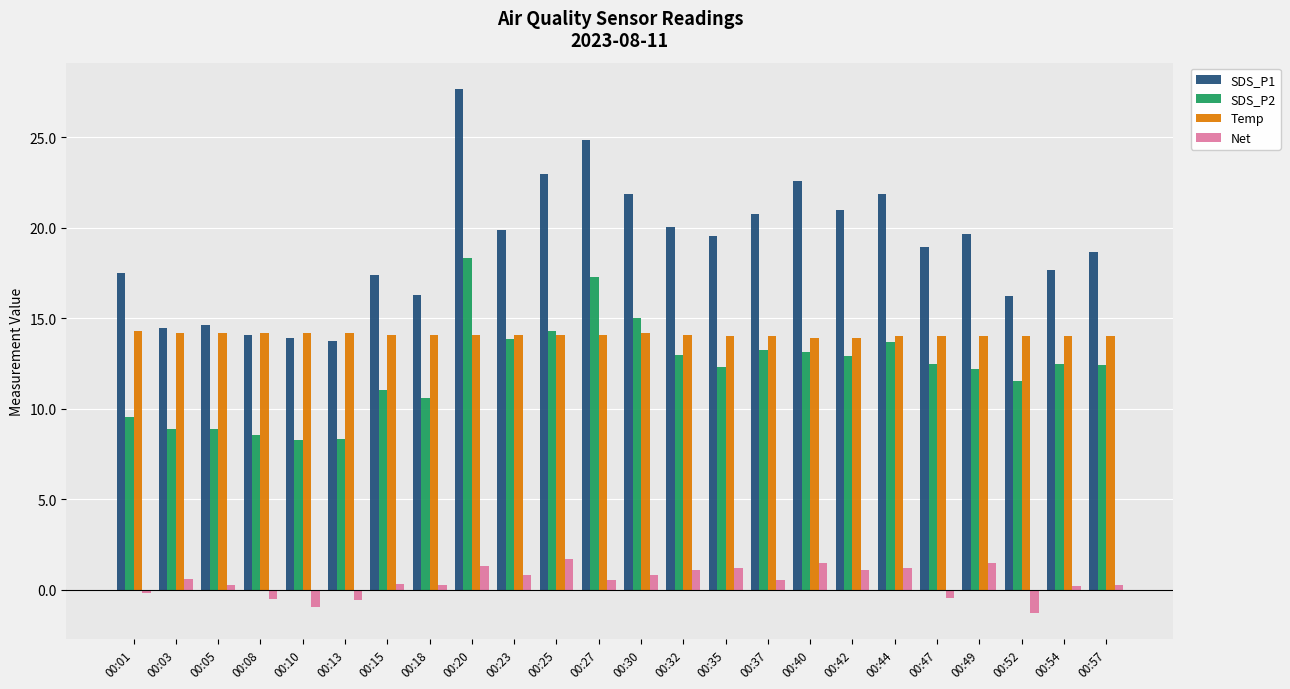

What is the average value of the SDS_P1 series?

19.0